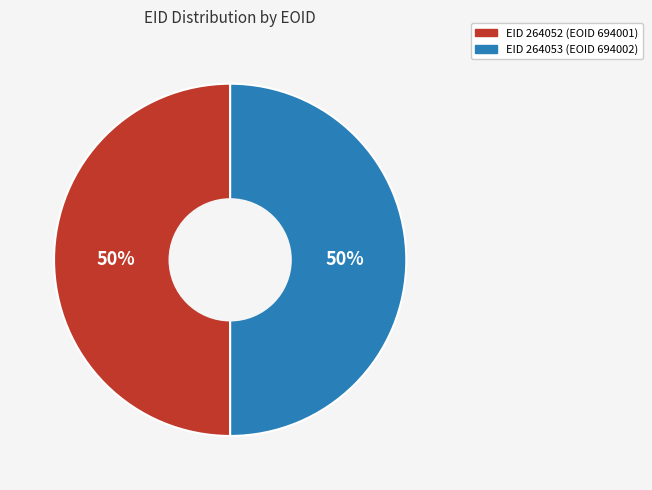

To the nearest percent, what percentage of the pie is EID 264052 (EOID 694001)?

50%